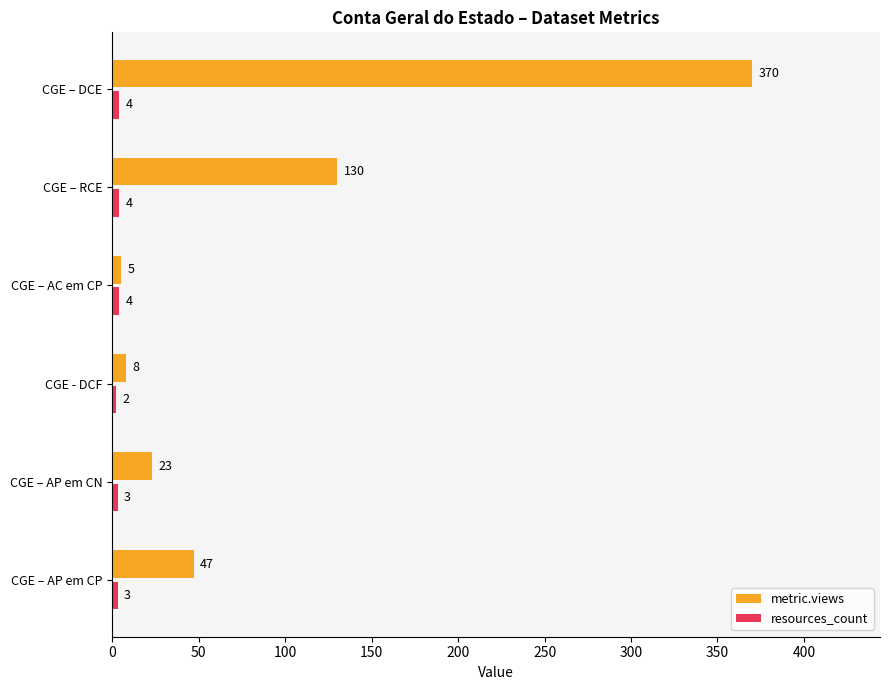

Where is metric.views nearest to the value 187?

CGE – RCE